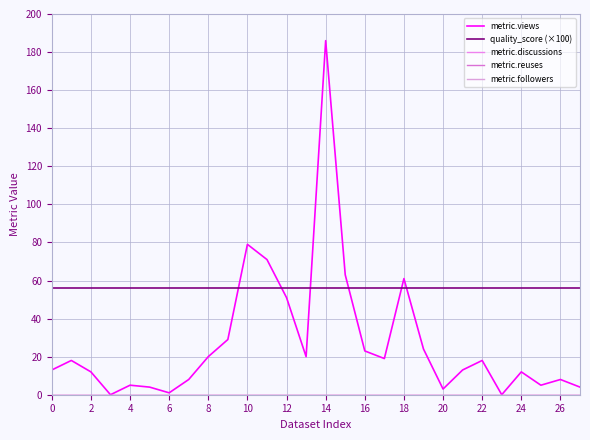

Is this an area chart (filled region under the line)?

No